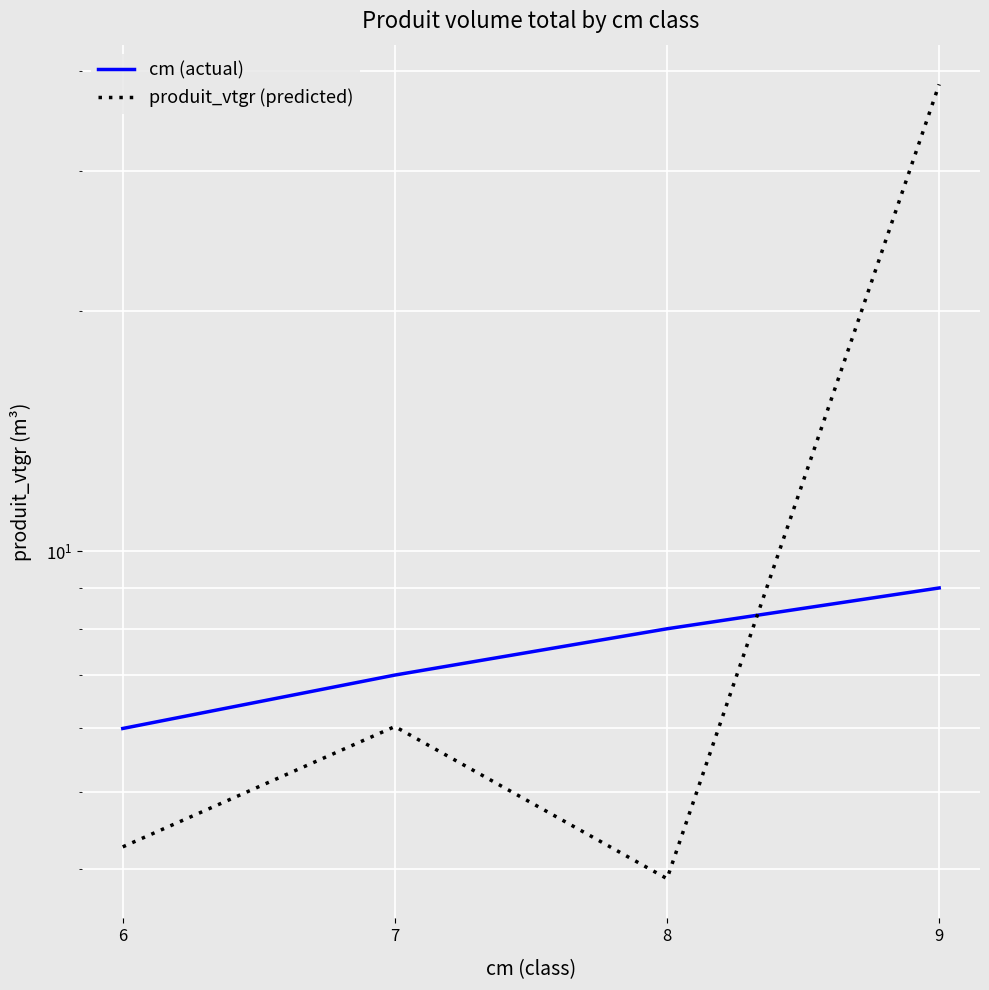

How many data points in cm (actual) are less than 8?

2